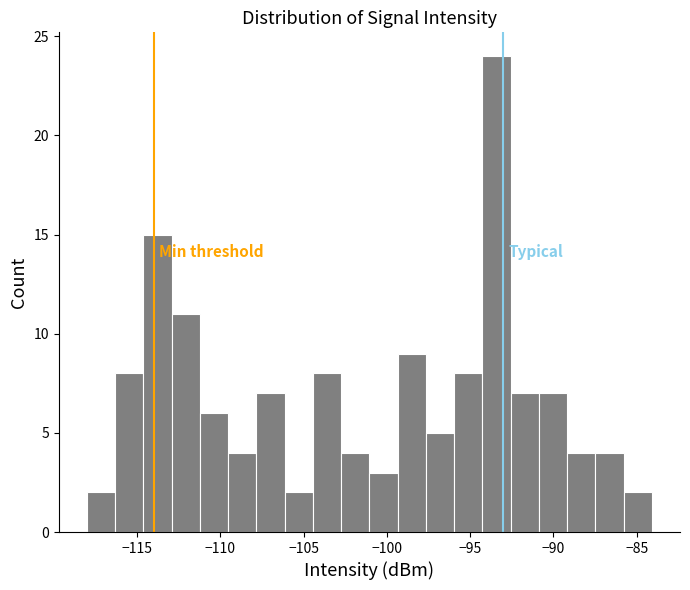

Around what value on the x-axis is the tallest bar? Give the approximate position of its centre, as read against the axis.

-93.5